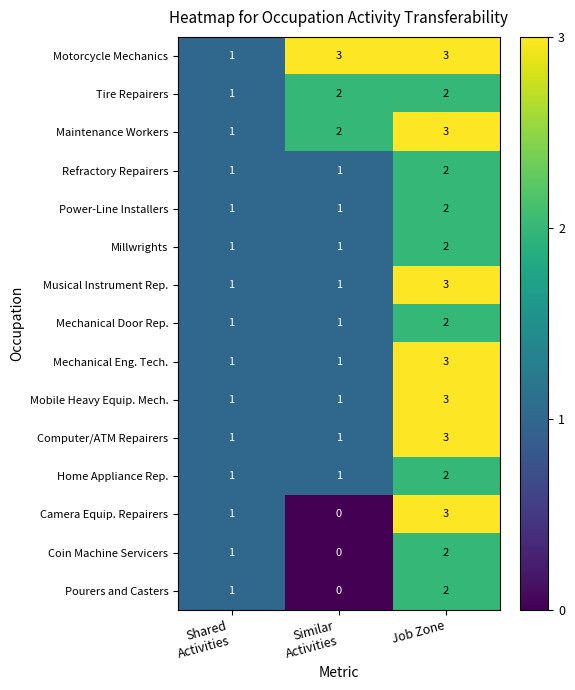

How many data points does each series have?

3